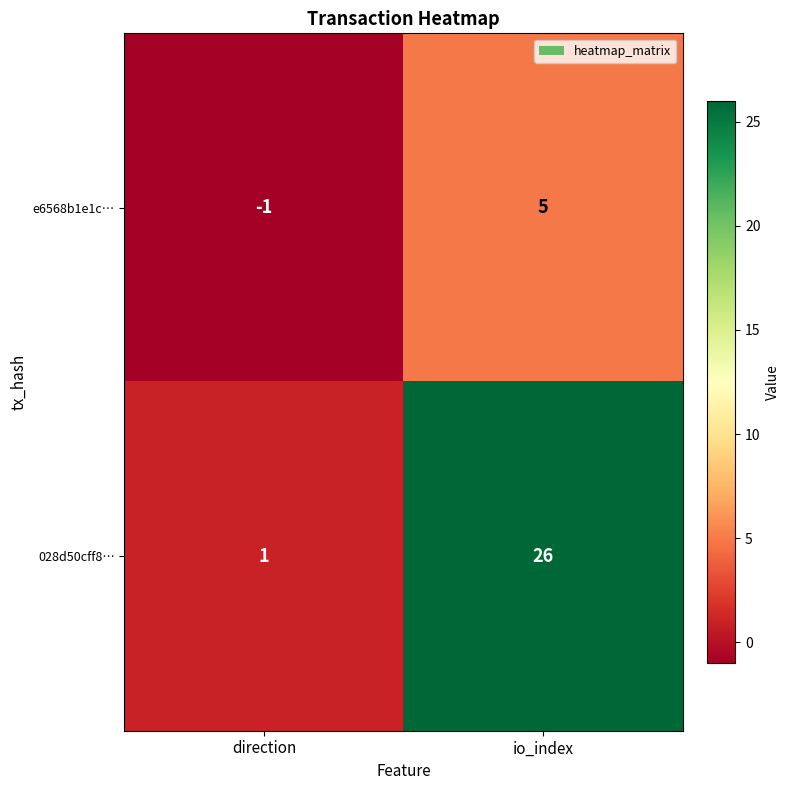

How many distinct data groups are displayed?

2